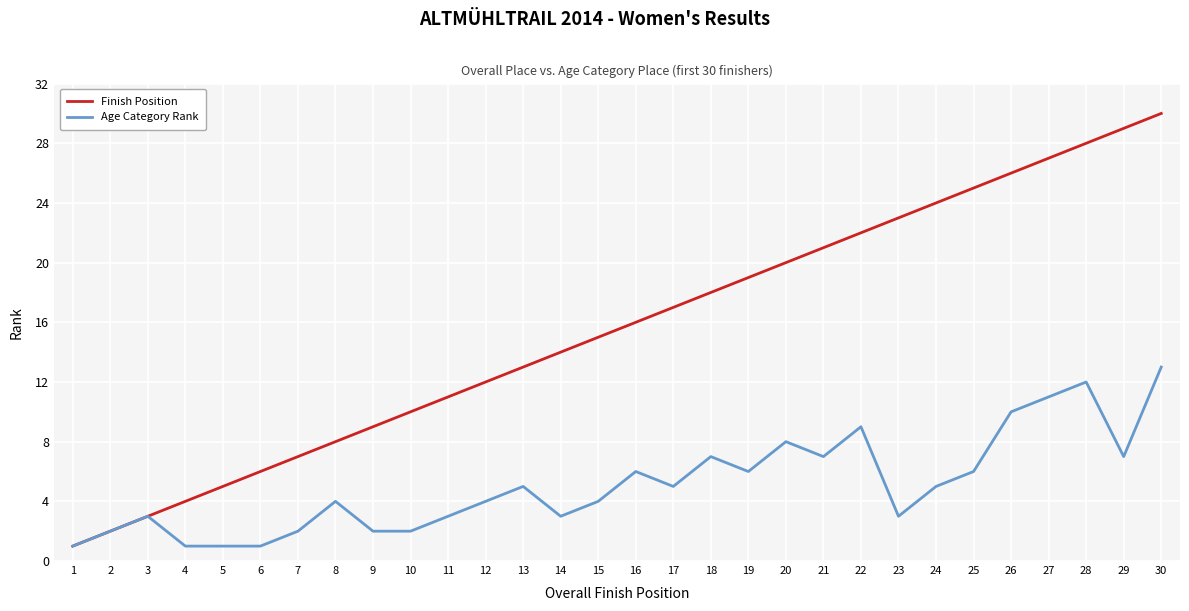

How many lines are shown in the chart?

2